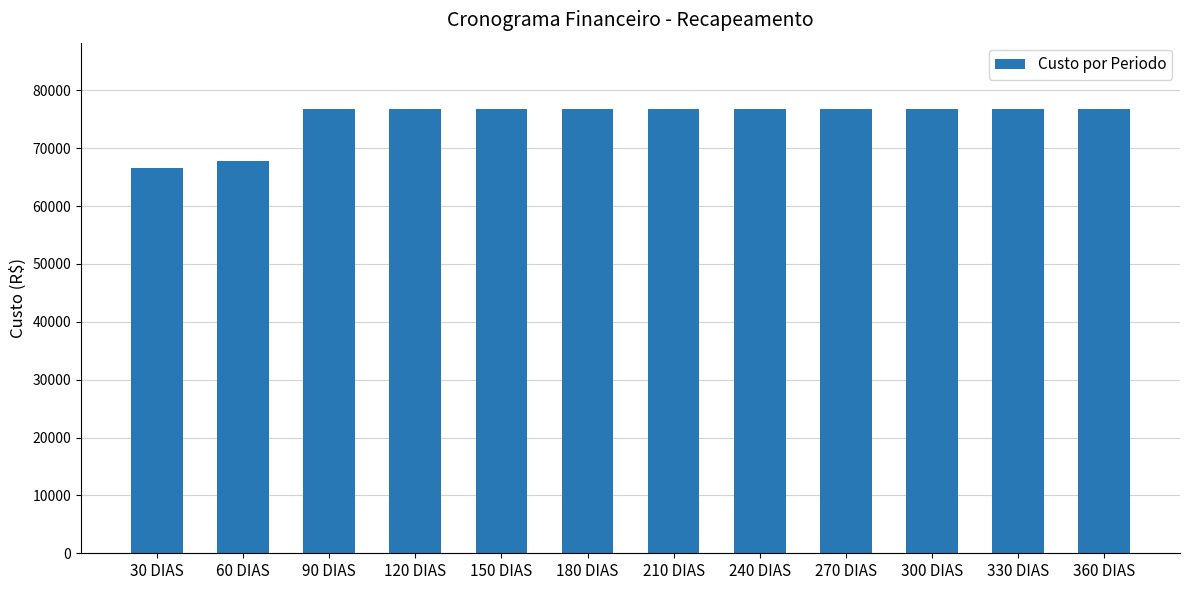

Does the chart contain any negative values?

No